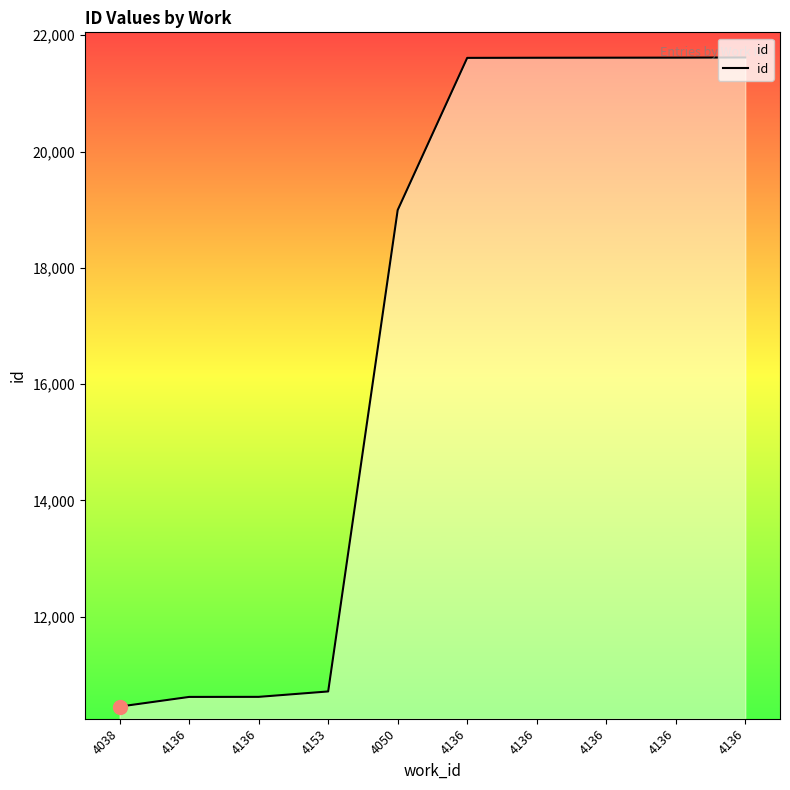

Which category has the highest value across all series?

4136